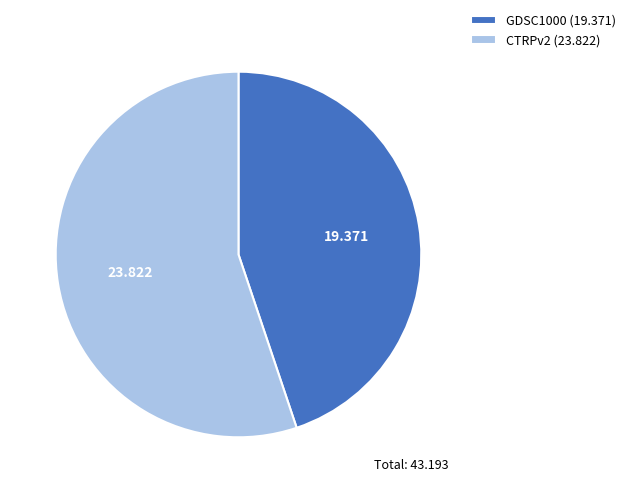

Do GDSC1000 (19.371) and CTRPv2 (23.822) together represent more than half of the pie?

Yes